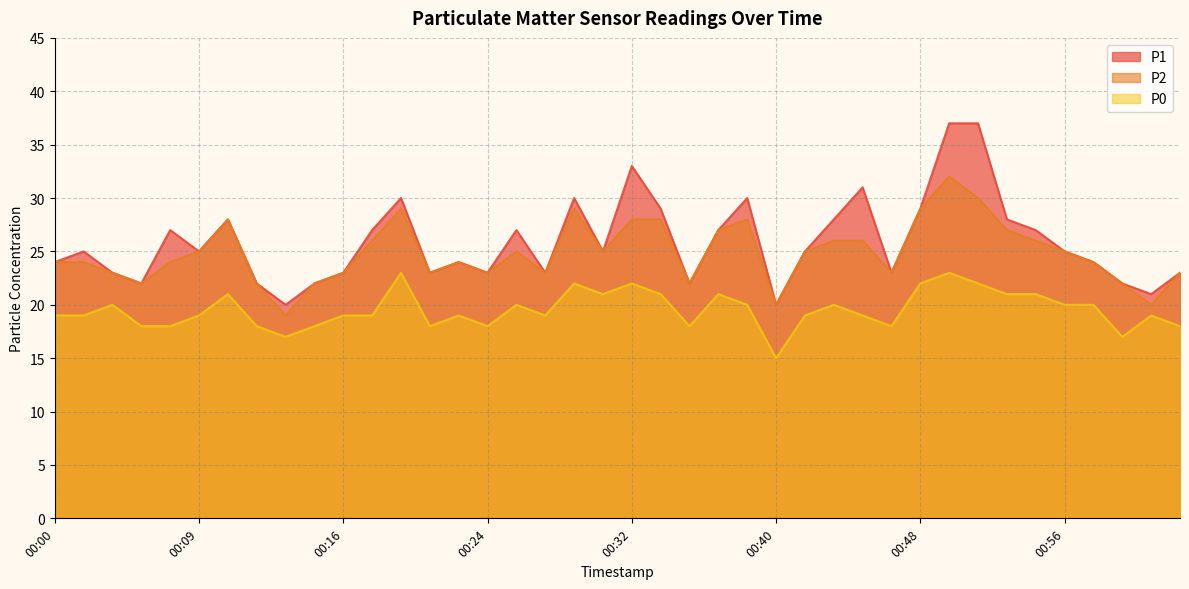

Which category has the lowest value in the P1 series?

00:13